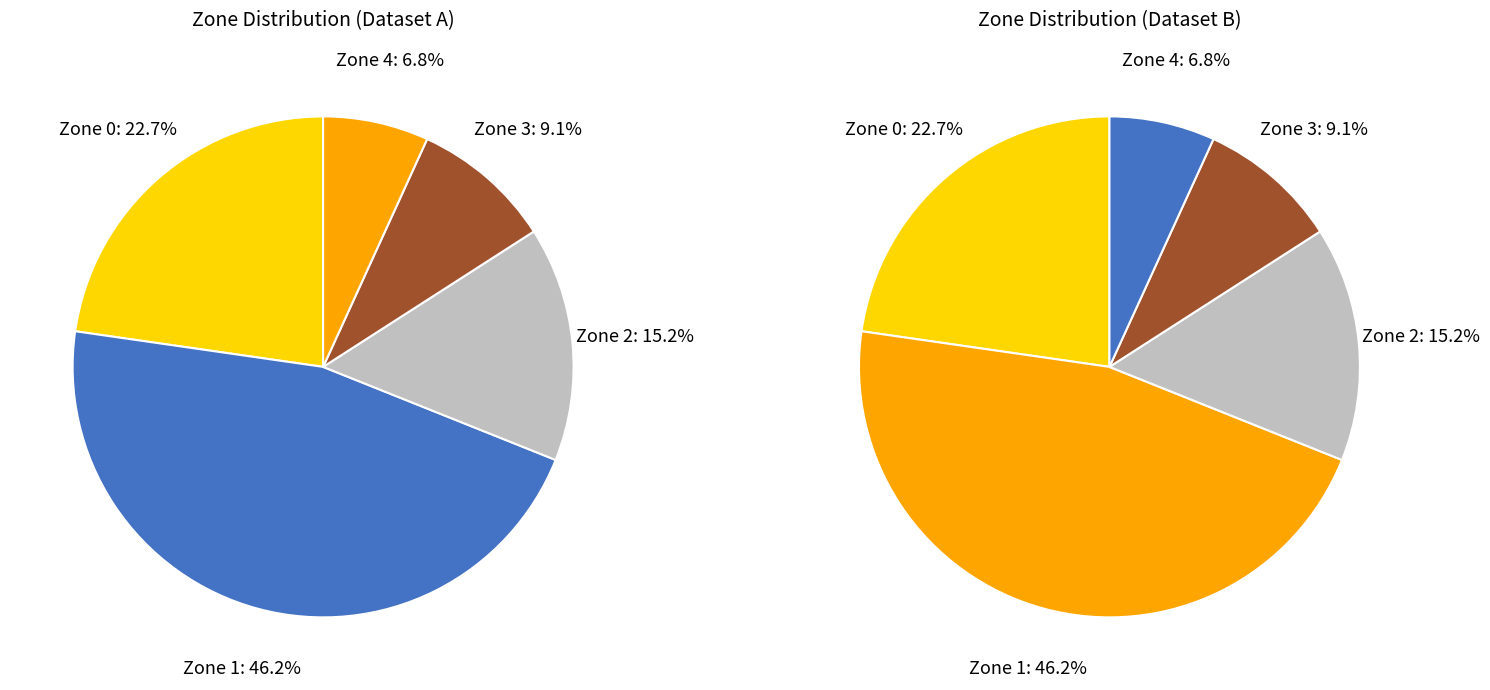

Rank the categories by value from highest to lowest.

Zone 1, Zone 0, Zone 2, Zone 3, Zone 4